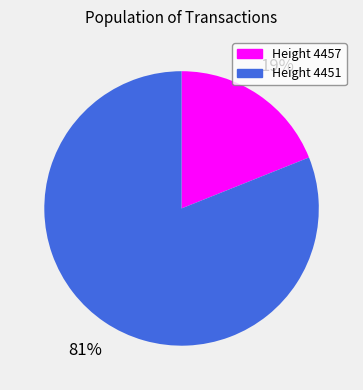

Is there a majority slice in this chart?

Yes